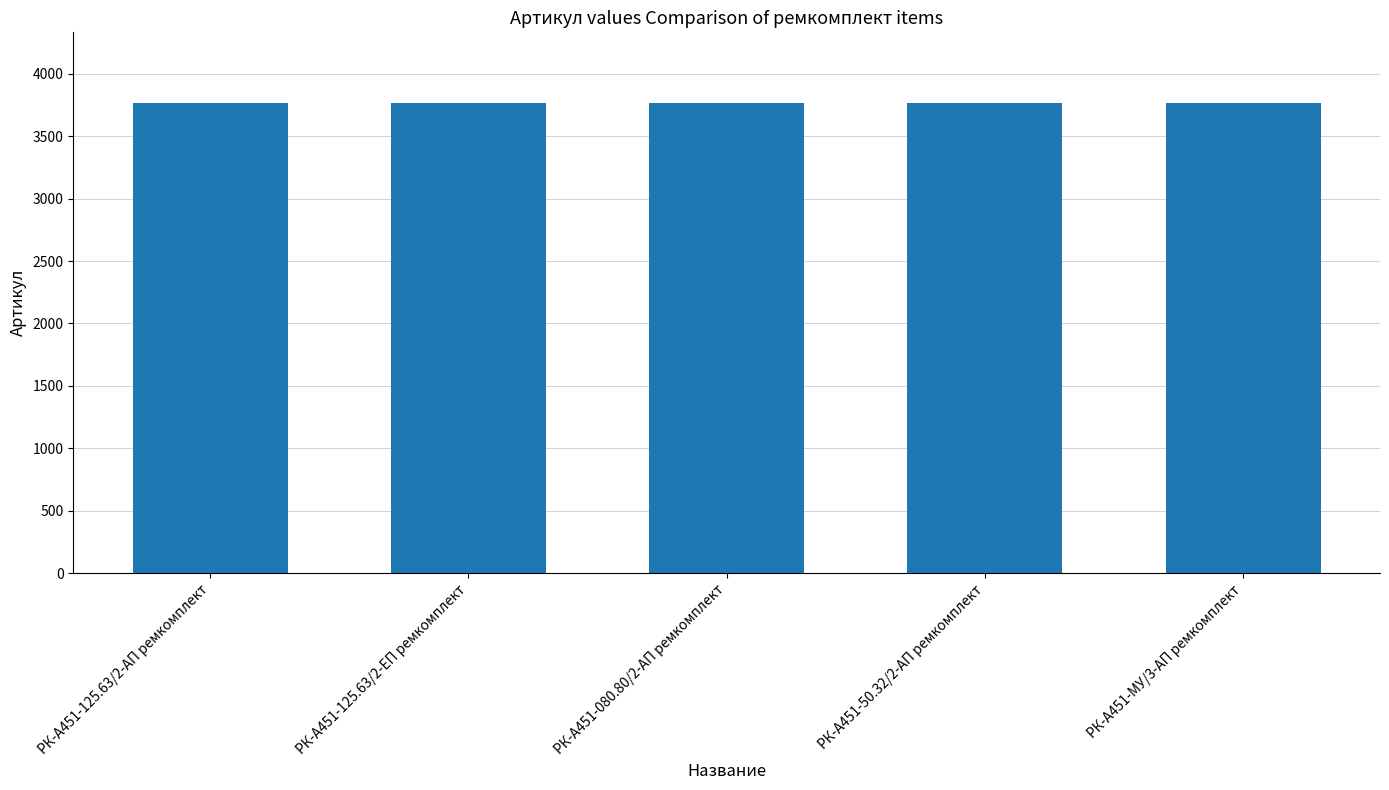

What is the minimum value shown in the chart?

3762